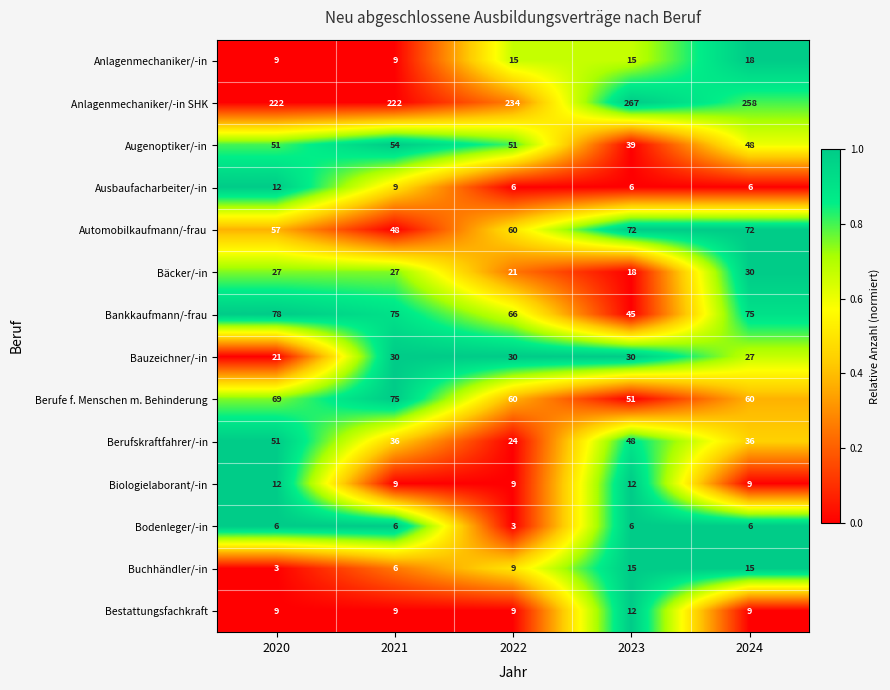

What is the total value across all series at 2022?

597